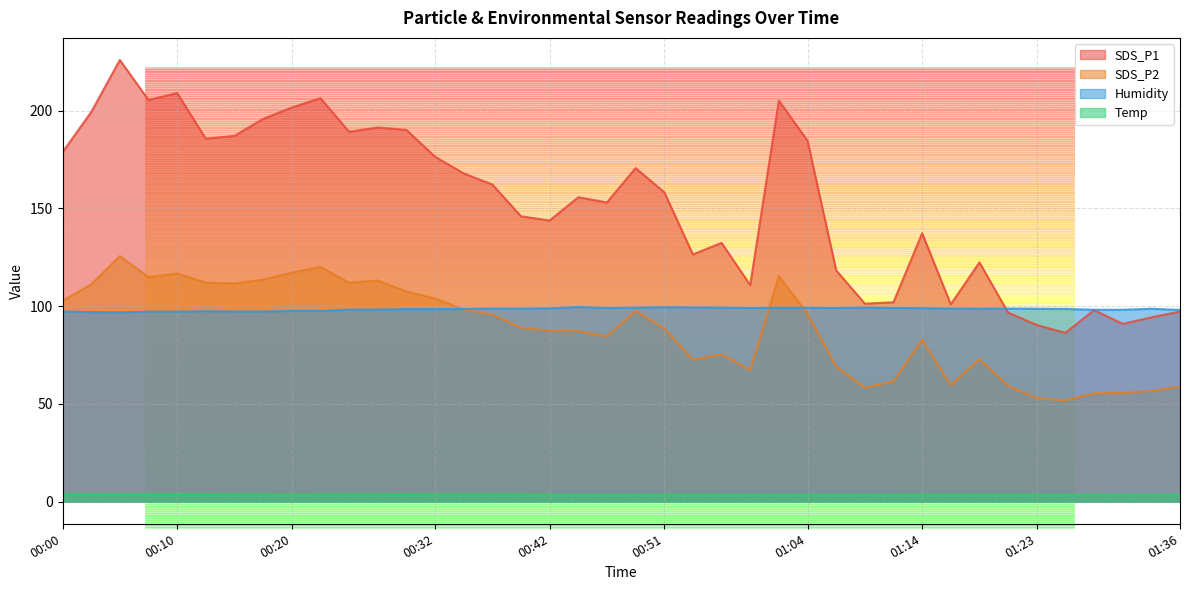

At which label does SDS_P1 reach its minimum?

01:26